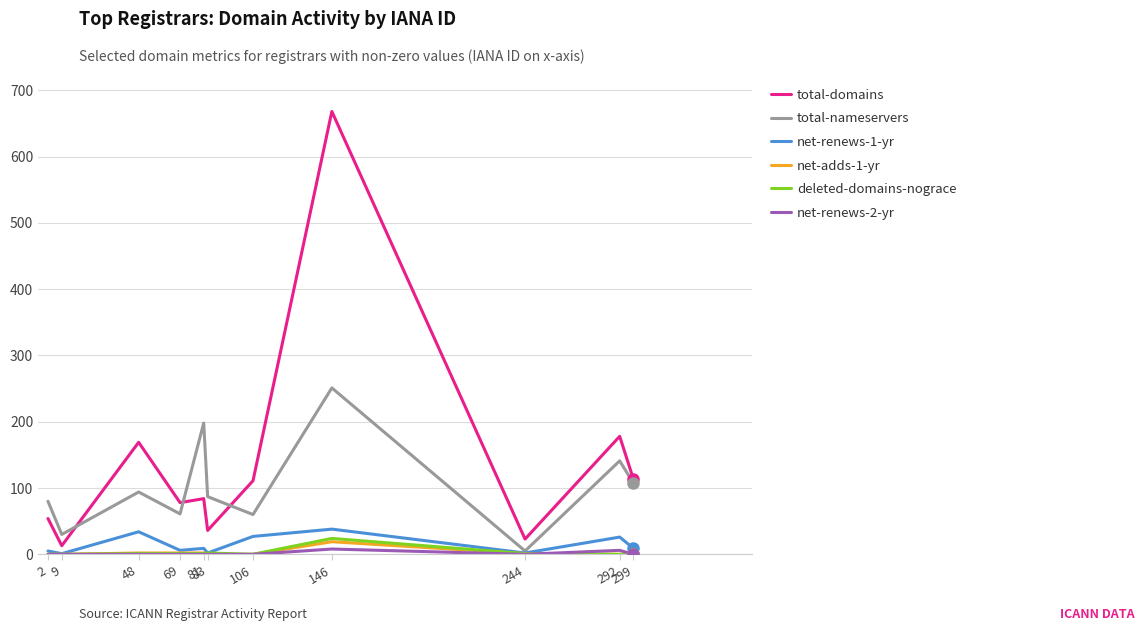

The value of net-adds-1-yr at 83 is 0. True or false?

True